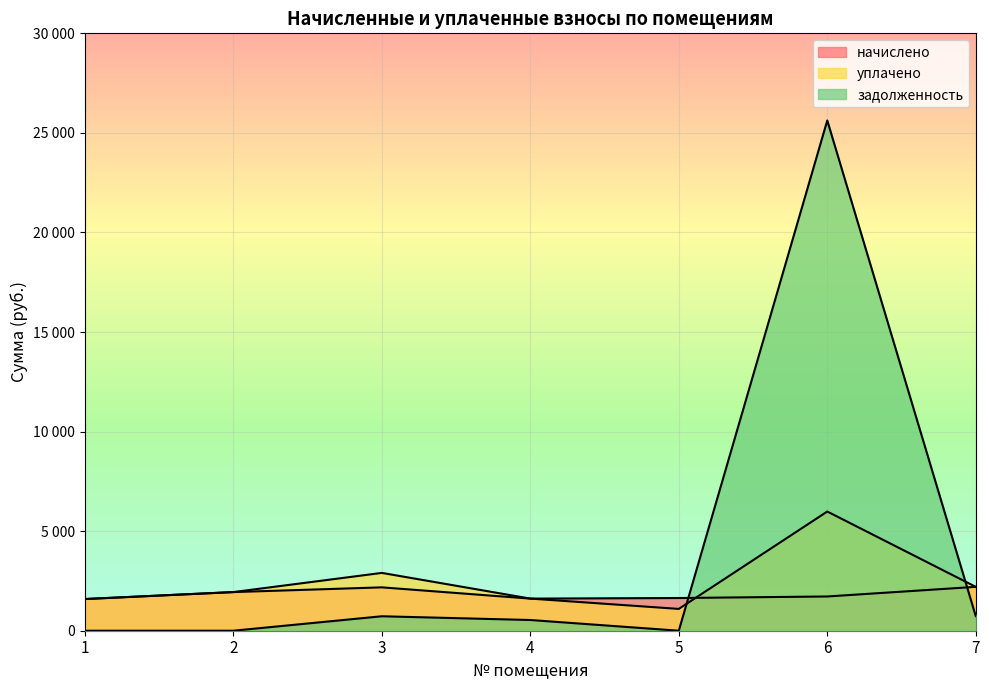

Rank the series at 1 from highest to lowest value.

начислено, уплачено, задолженность